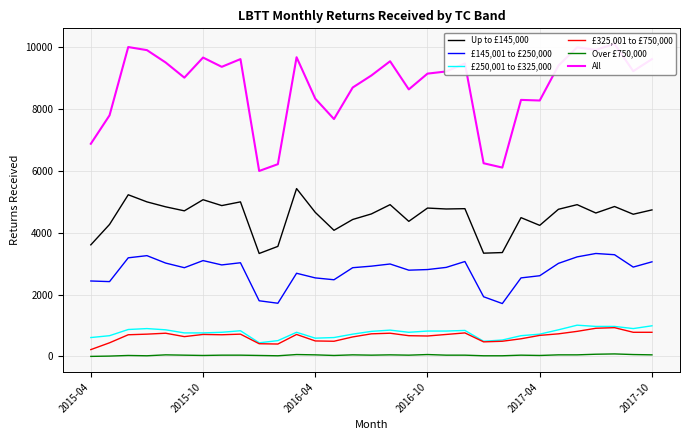

True or false: Up to £145,000 and Over £750,000 cross at least once.

False